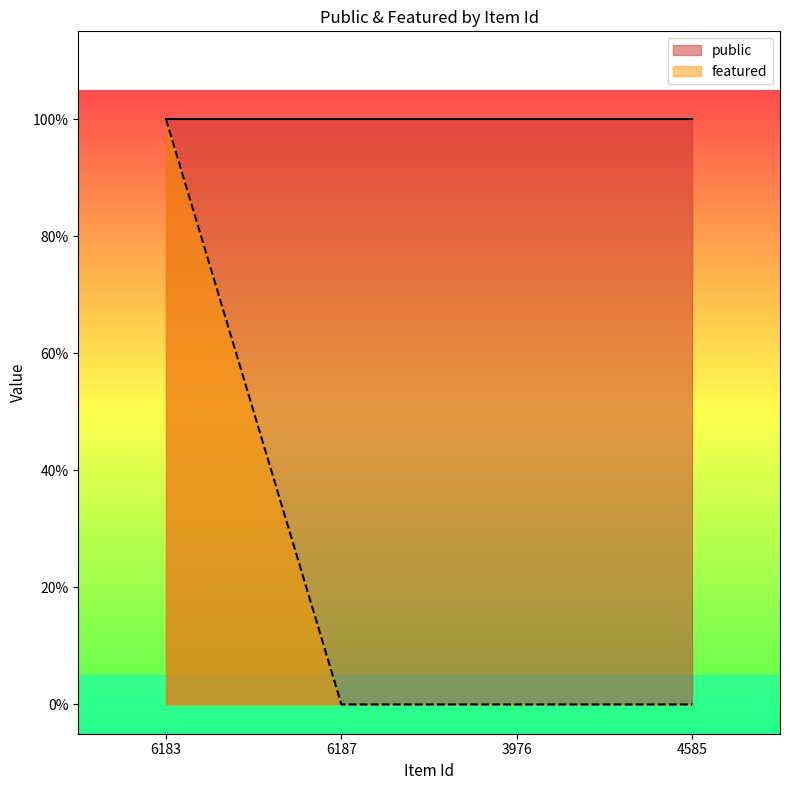

True or false: the data shows 0 at 6183.

False